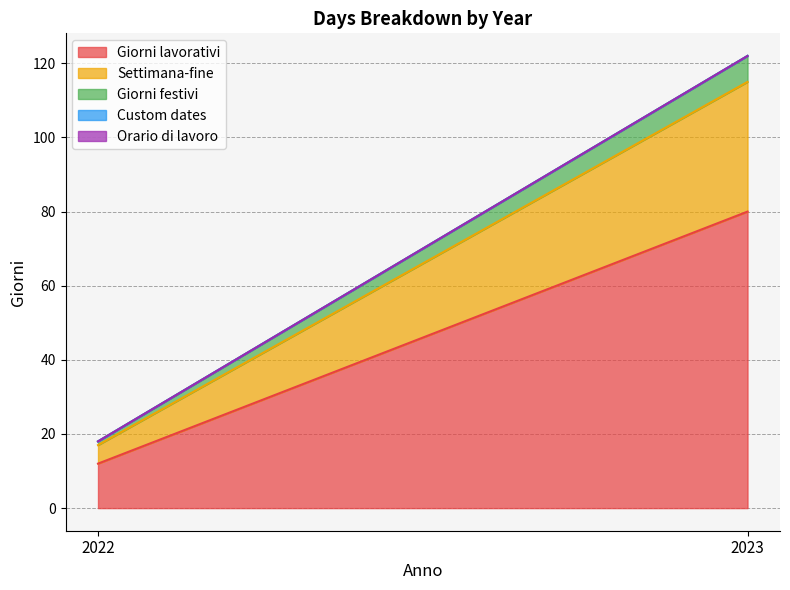

What is the total value across all series at 2023?

122